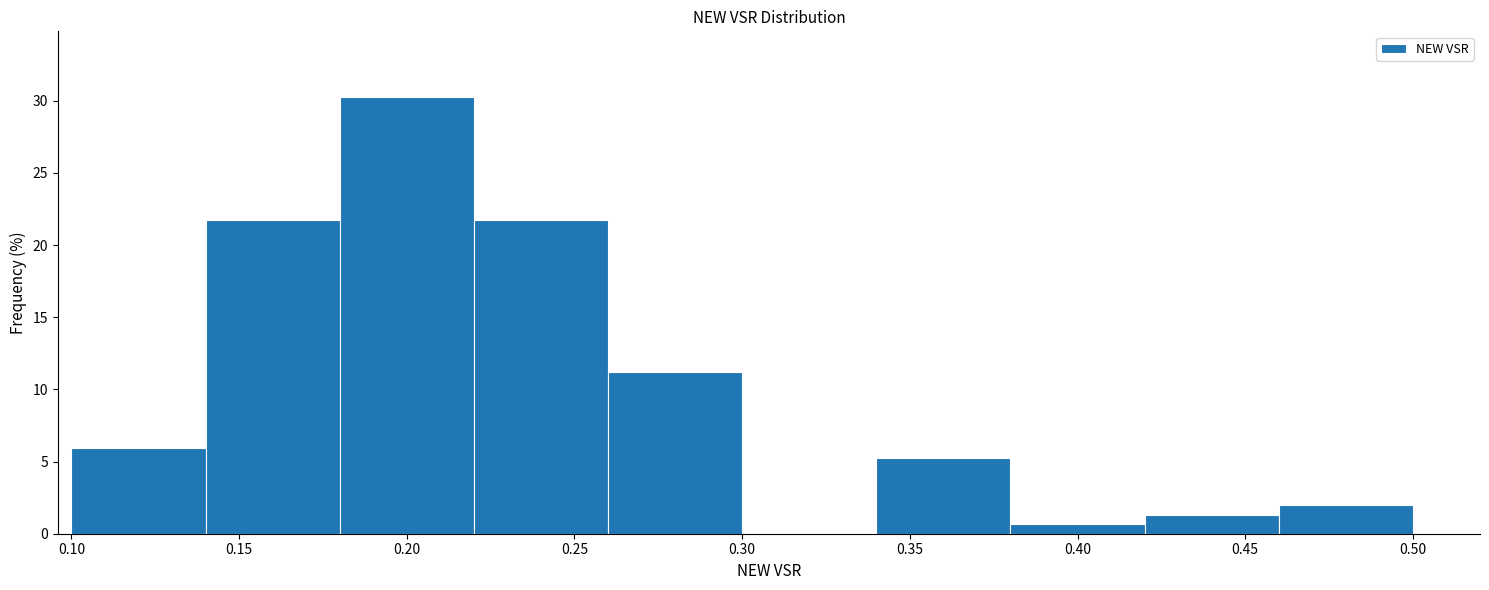

How tall is the bar that spans 0.38 to 0.42 on the x-axis? The values are not printed on the chart, so give them approximately, as read against the axis.

0.5